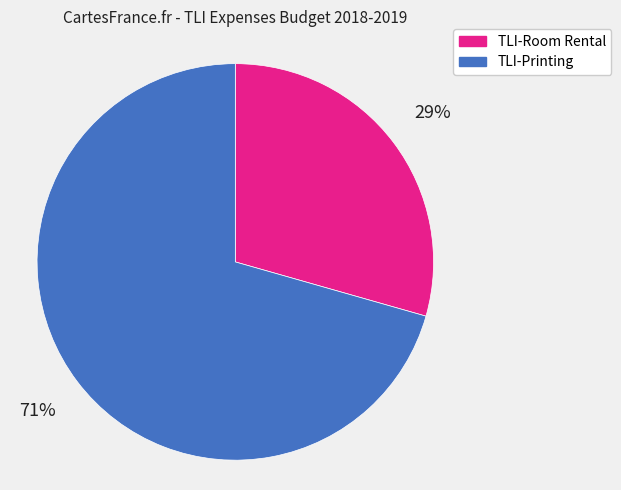

True or false: TLI-Room Rental accounts for 29% of the total.

True